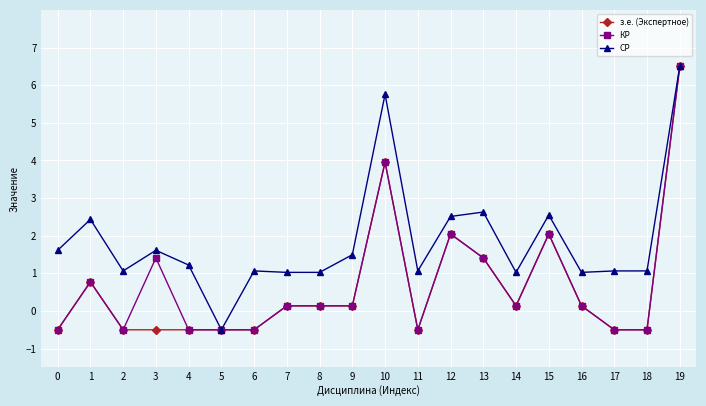

At which category is the sum across all series the highest?

19